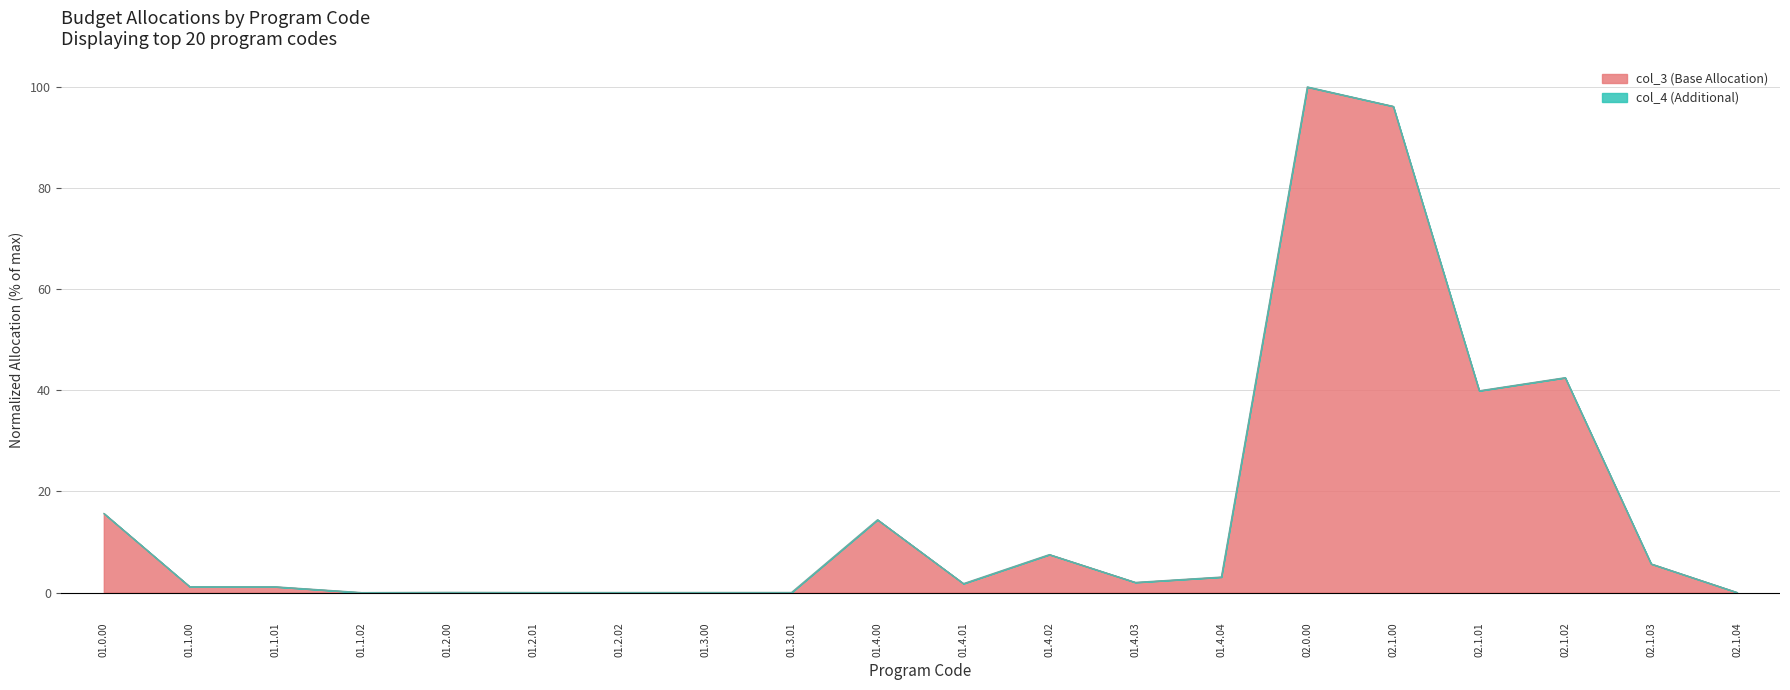

How many points are higher than both their immediate neighbors (excluding endpoints)?

5